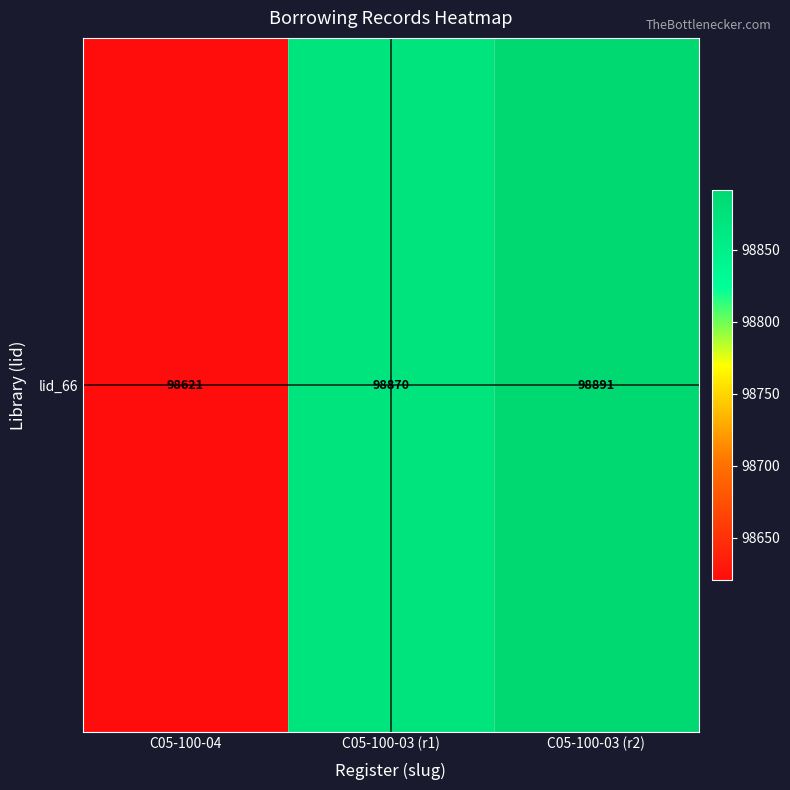

Reading left to right, transcribe all the data shown in this chart.

C05-100-04=98621	C05-100-03 (r1)=98870	C05-100-03 (r2)=98891